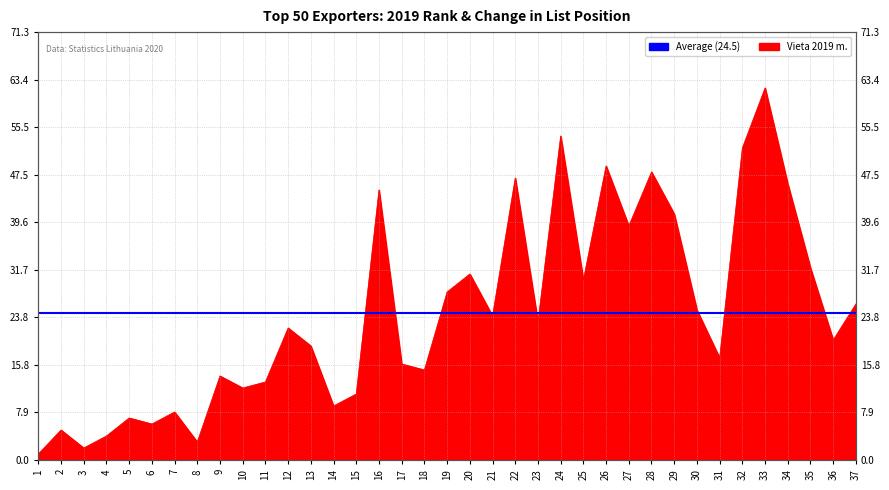

Which has a higher value, 26 or 25?

26